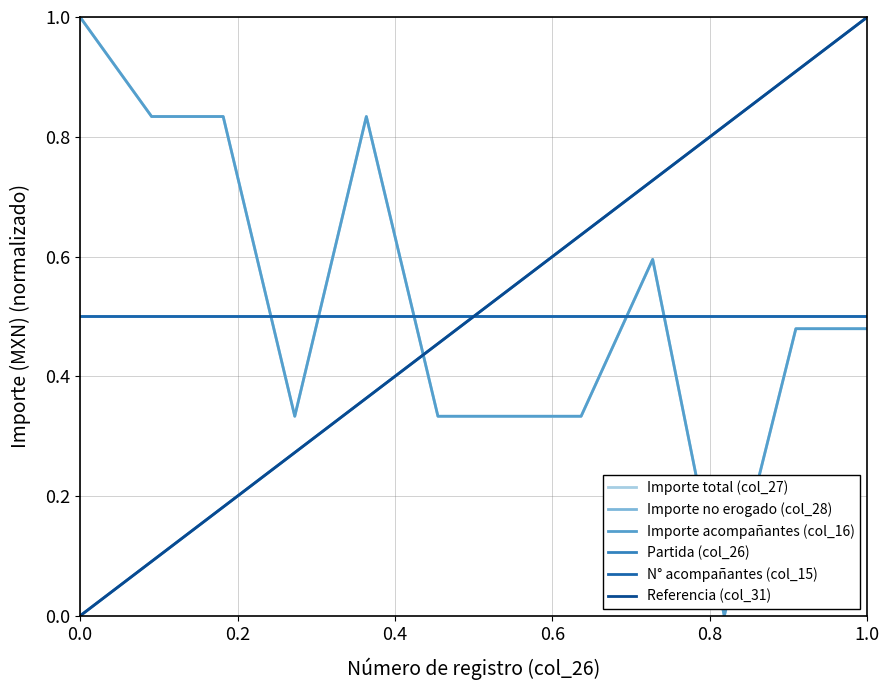

Is this an area chart (filled region under the line)?

No